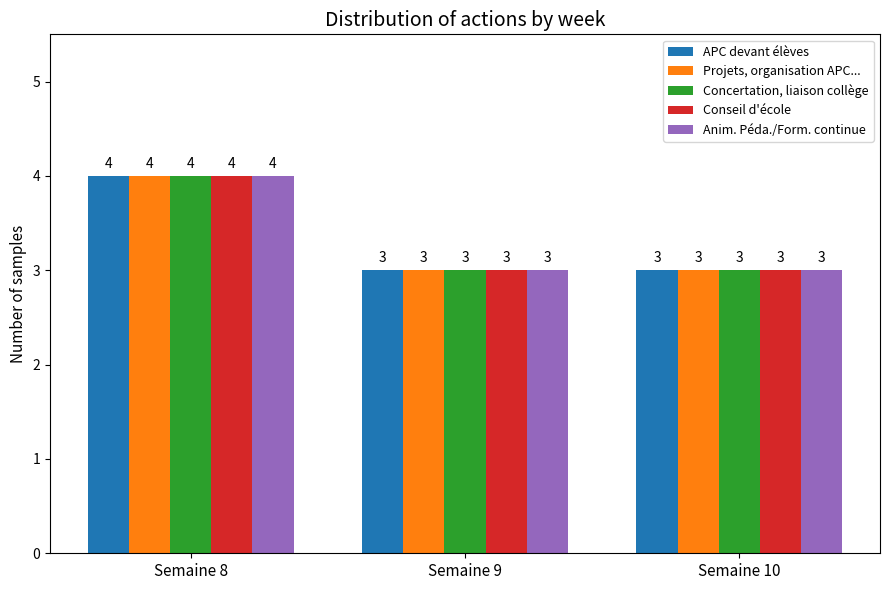

What is the difference between the maximum and second lowest values in the Conseil d'école series?

1